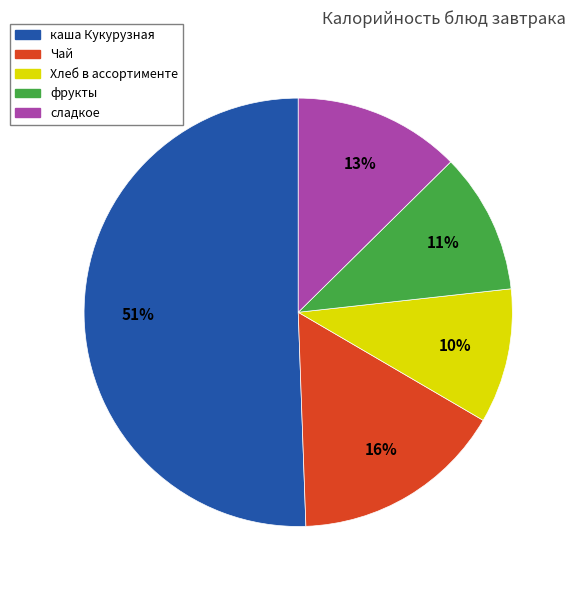

To the nearest percent, what is the combined percentage of Чай and сладкое?

29%